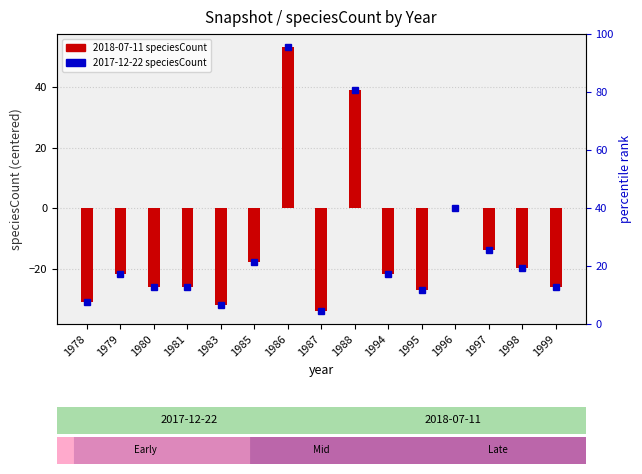

What is the difference between the maximum and second lowest values?

85.0